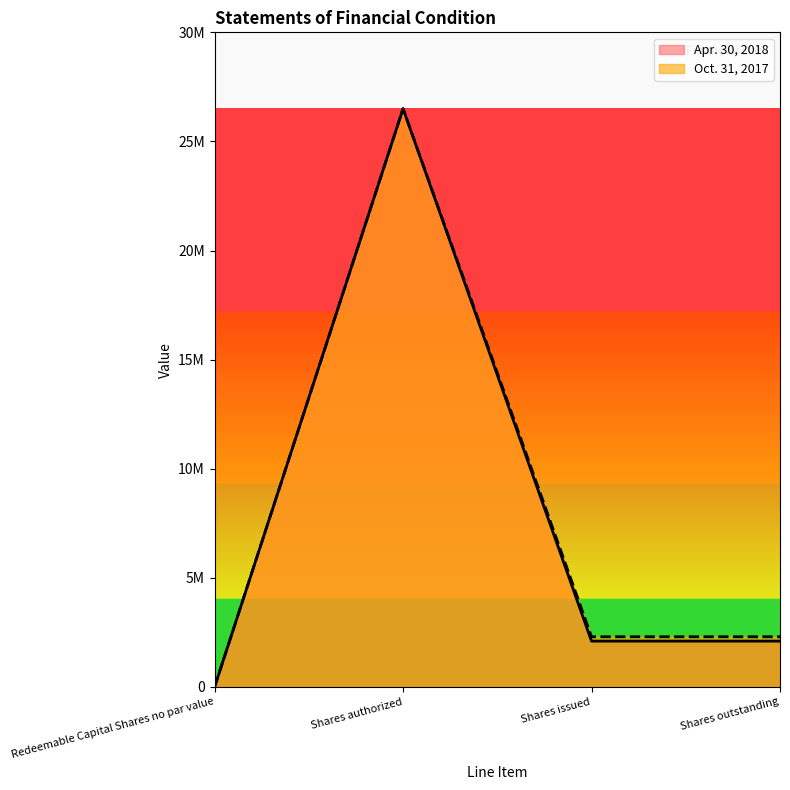

At which category does the chart reach its minimum across all series?

Redeemable Capital Shares no par value